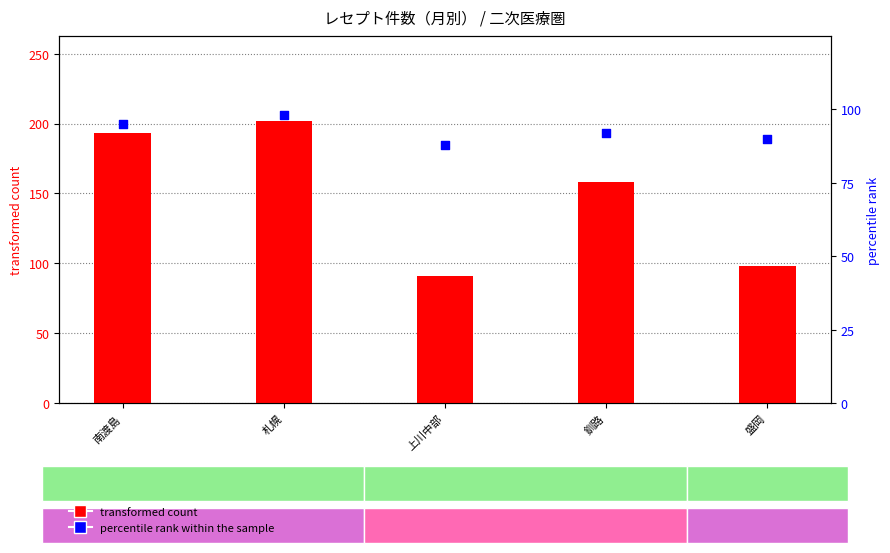

Which series has the largest total across all categories?

transformed count